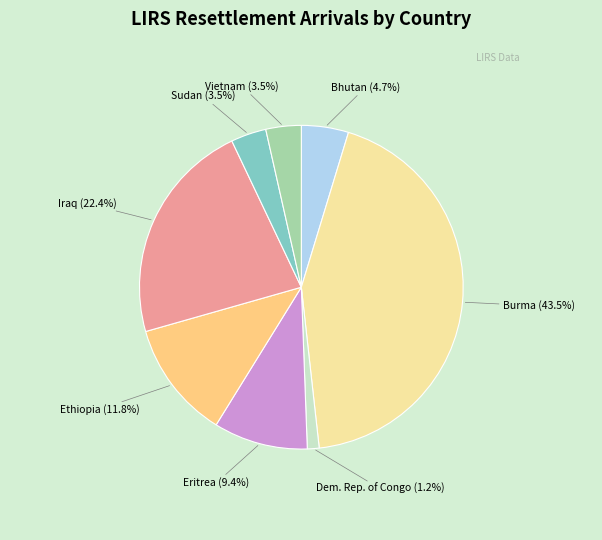

Is there a majority slice in this chart?

No